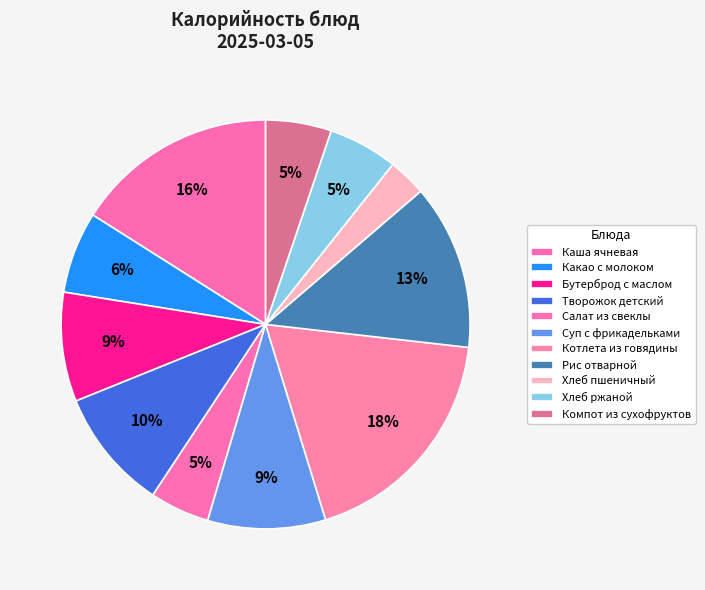

Is Творожок детский the majority of the pie?

No